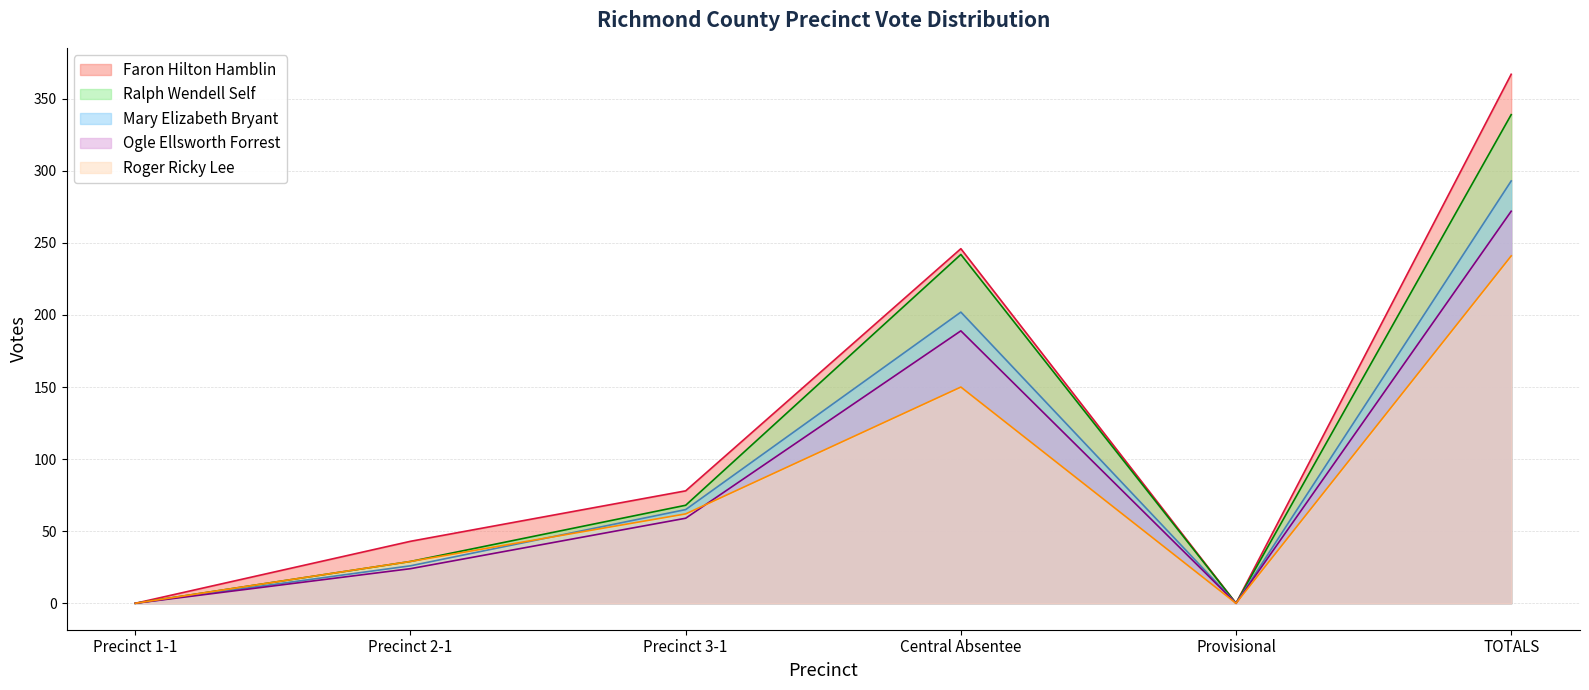

What value does the Ralph Wendell Self series have at Central Absentee?

242